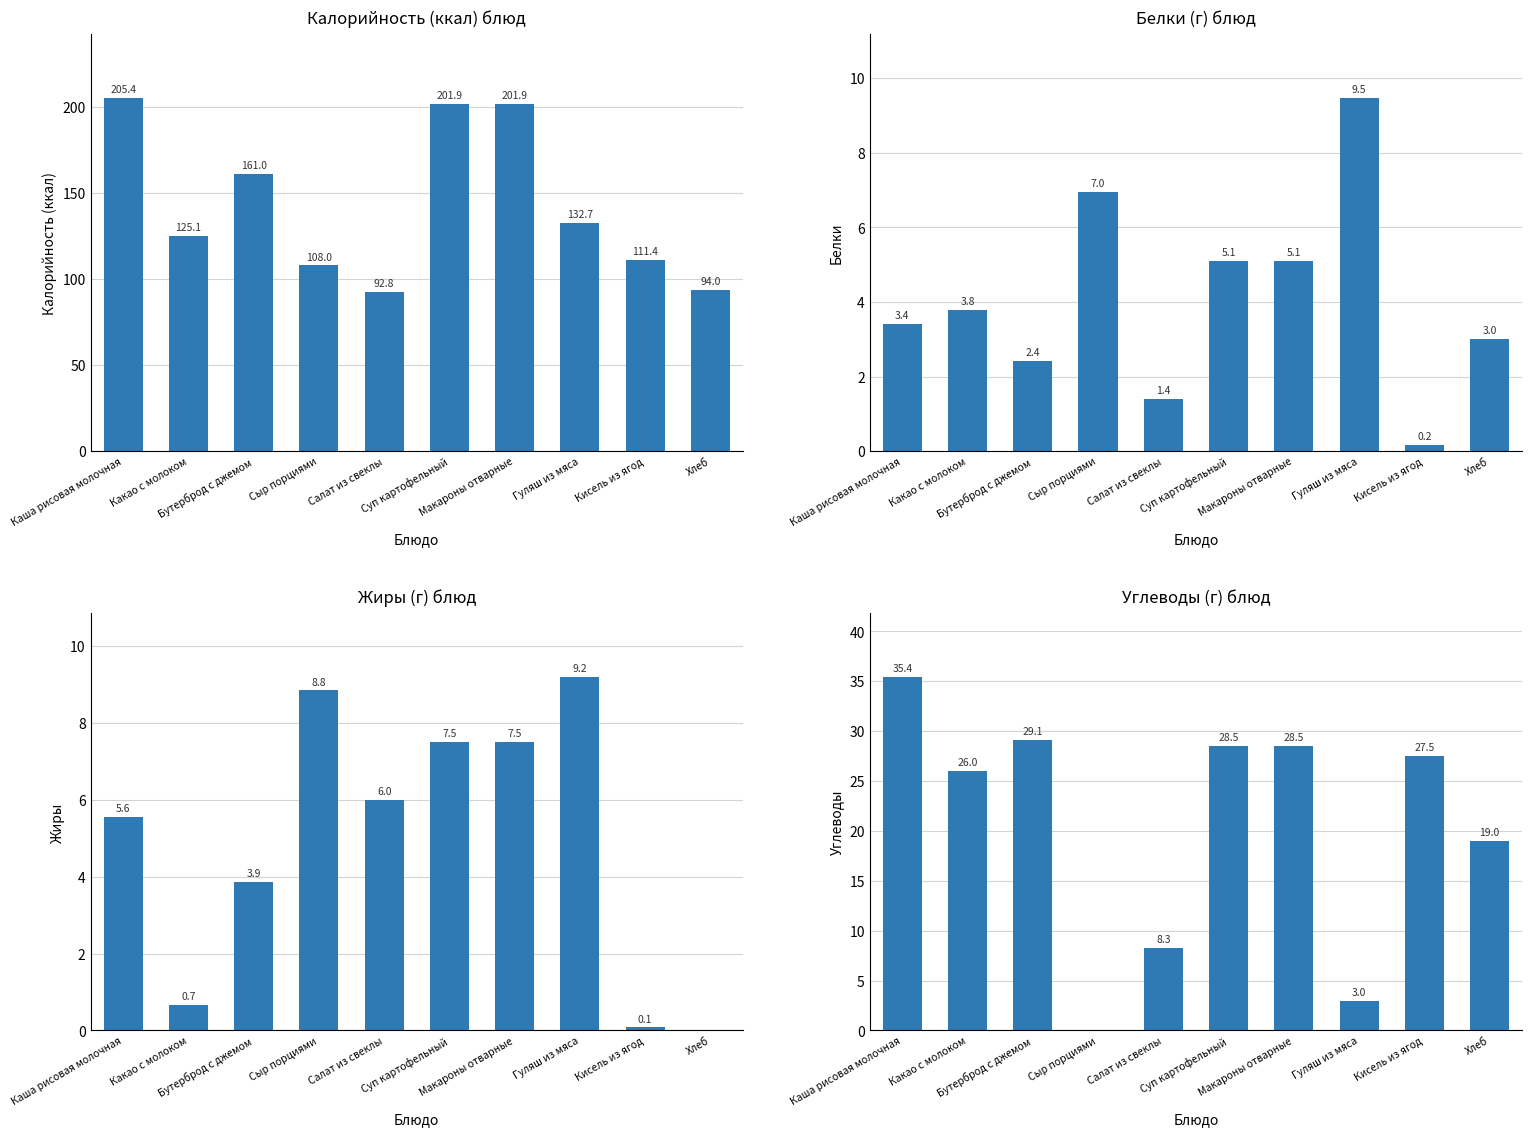

What position from the left is Салат из свеклы?

5